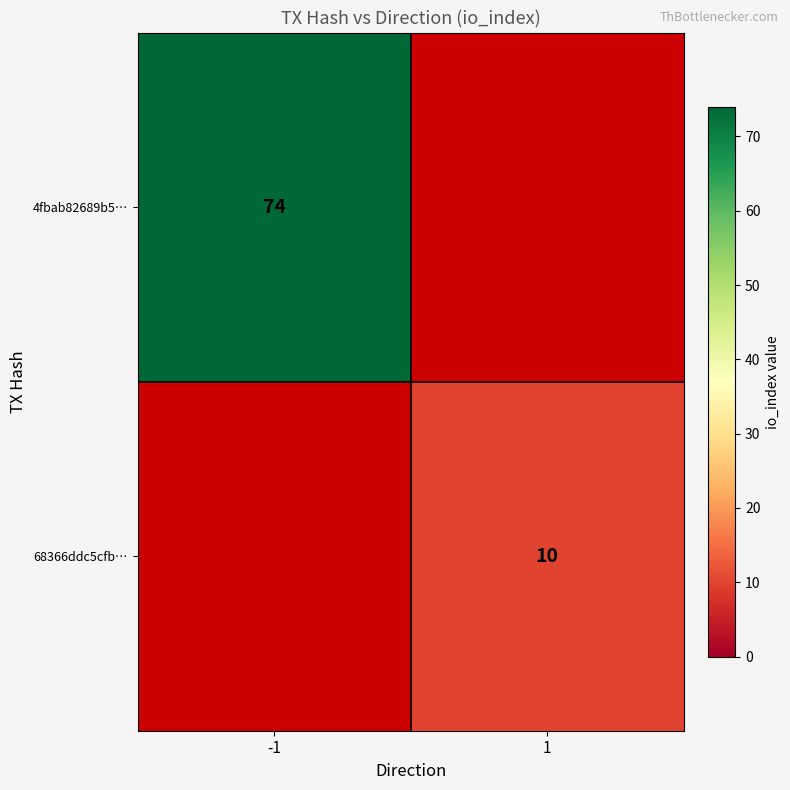

Which has a higher value, 1 or -1?

-1